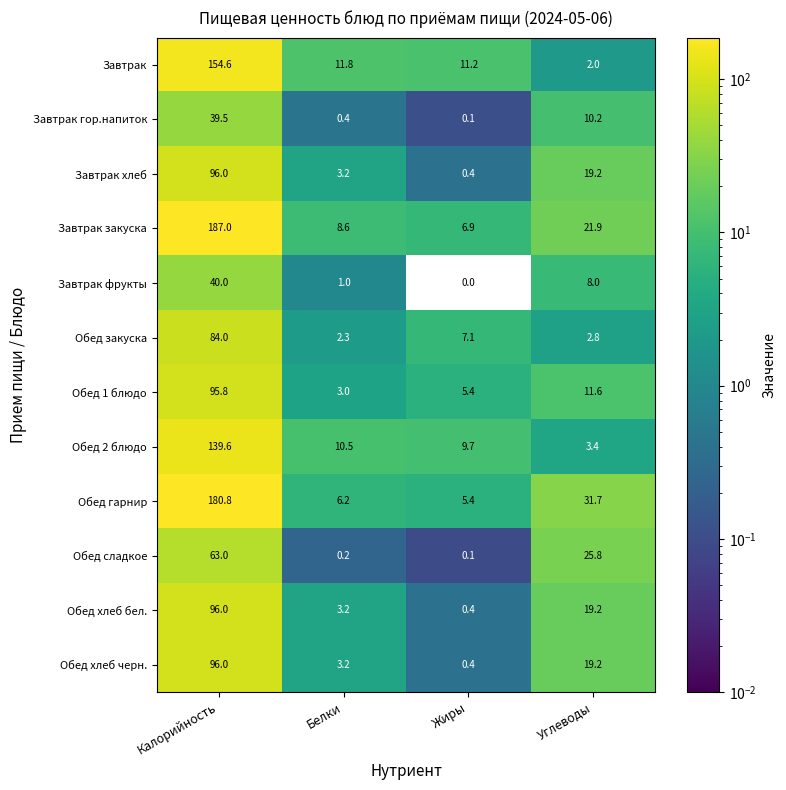

What is the sum of all Обед хлеб бел. values?

118.8